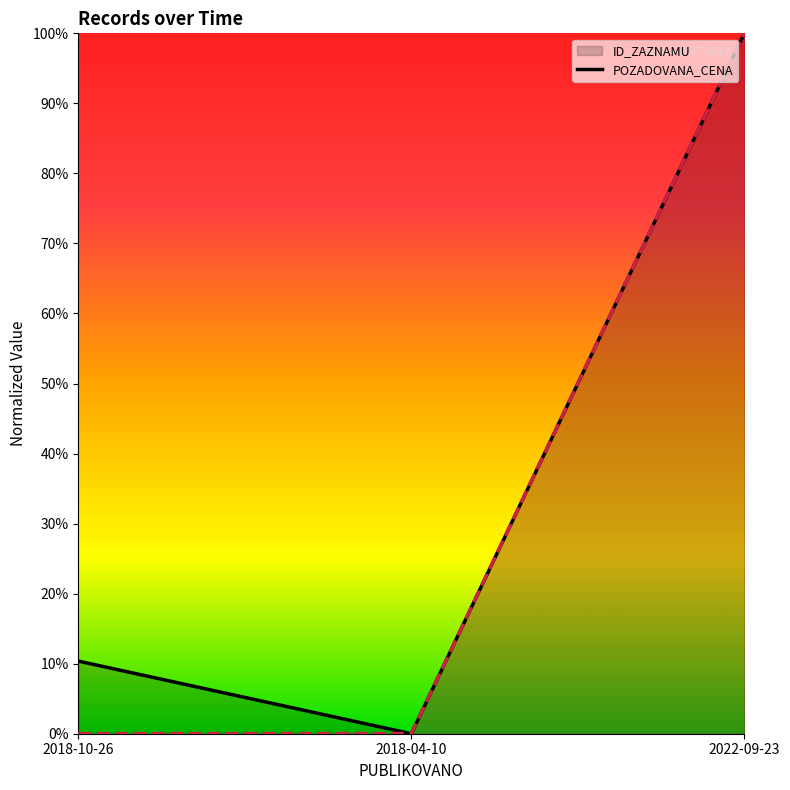

Count the number of data series in this chart.

2